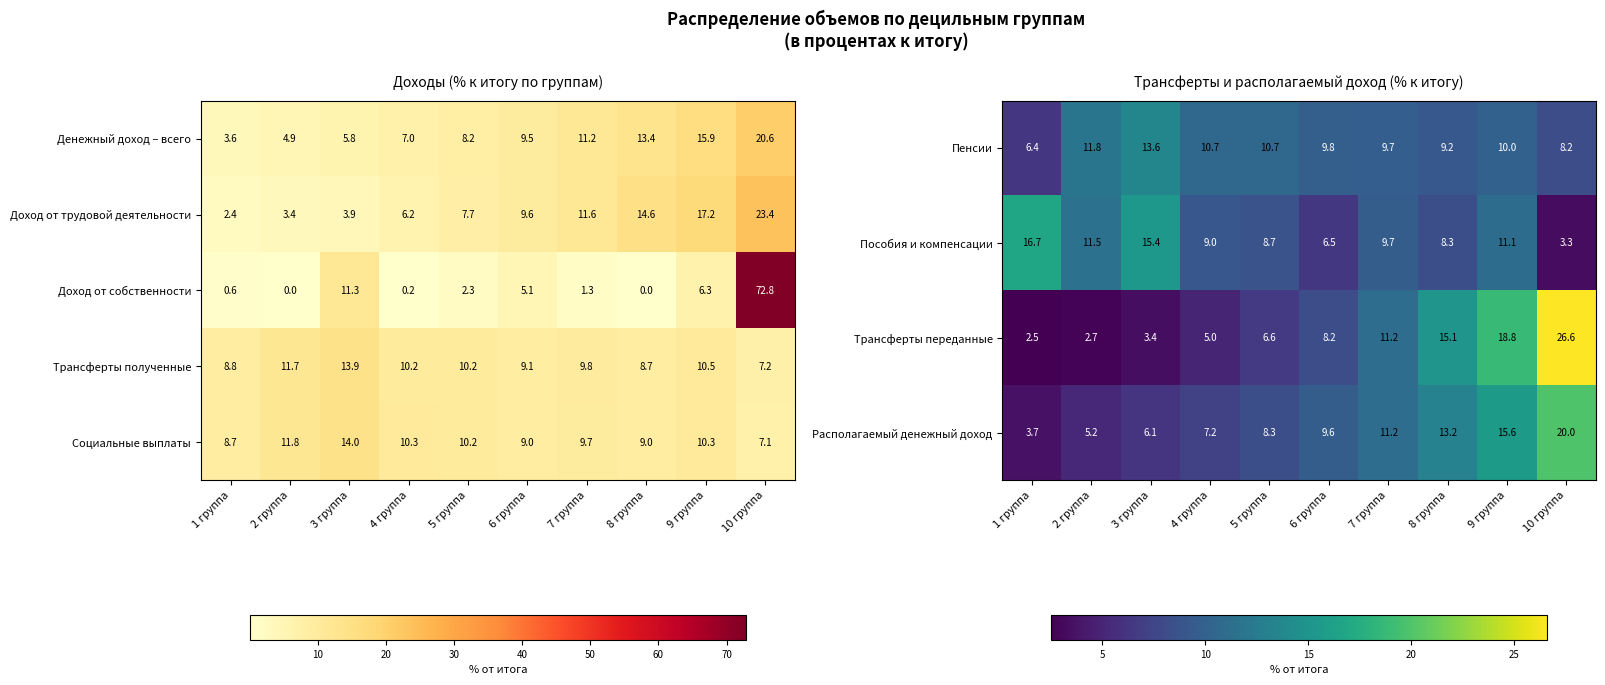

List the labels in order of Доход от трудовой деятельности value, largest first.

10 группа, 9 группа, 8 группа, 7 группа, 6 группа, 5 группа, 4 группа, 3 группа, 2 группа, 1 группа